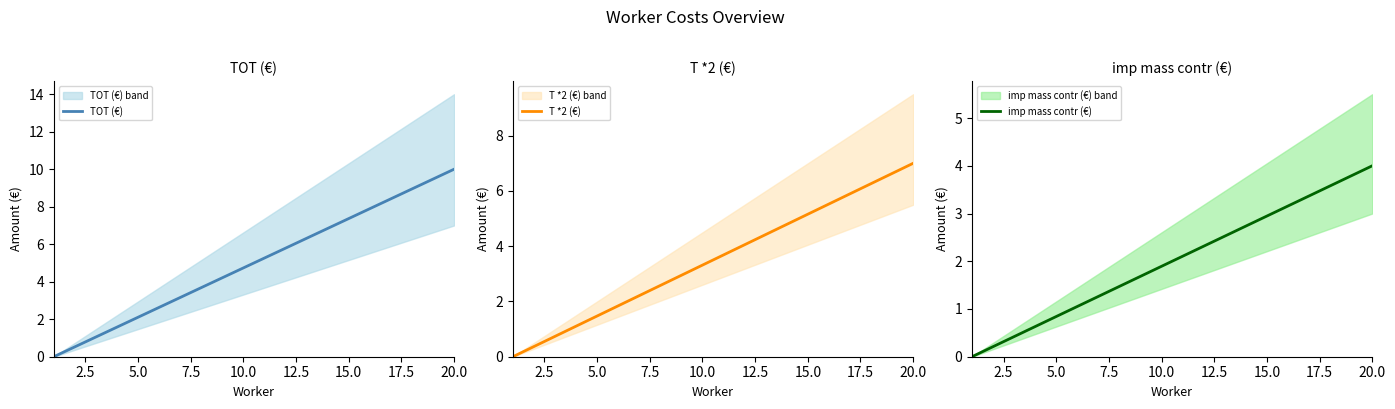

True or false: T *2 (€) has more than 2 interior local peaks.

False